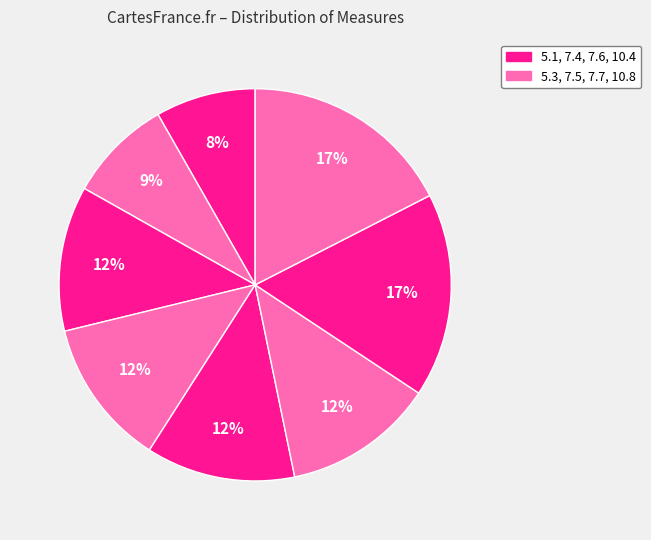

Does any single category account for the majority?

No